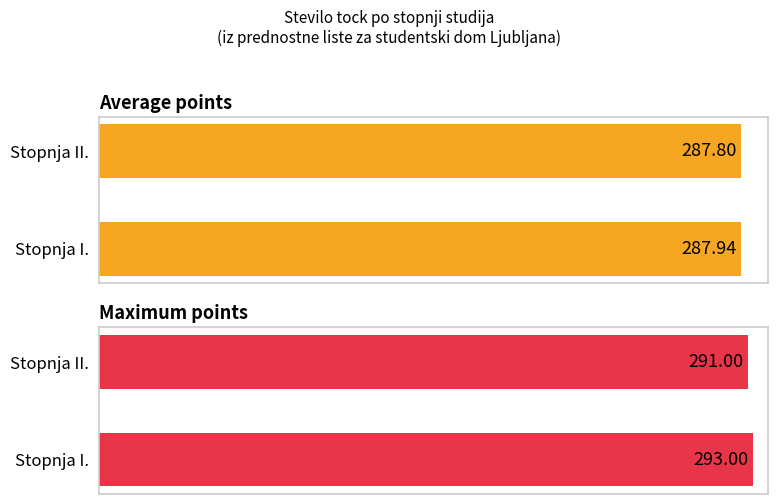

What is the value of the Average points bar at the 1st from the left?

287.9